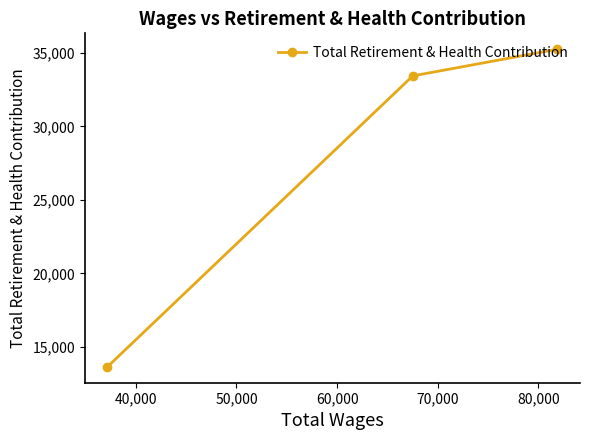

Reading left to right, what are all the values shown in this chart?

13647	33441	35257